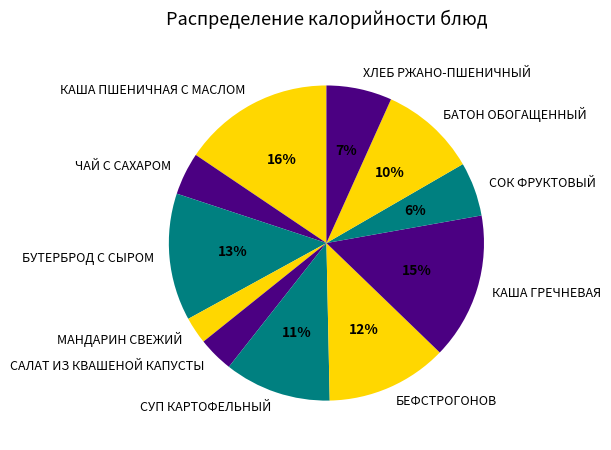

Do СУП КАРТОФЕЛЬНЫЙ and ЧАЙ С САХАРОМ together represent more than half of the pie?

No